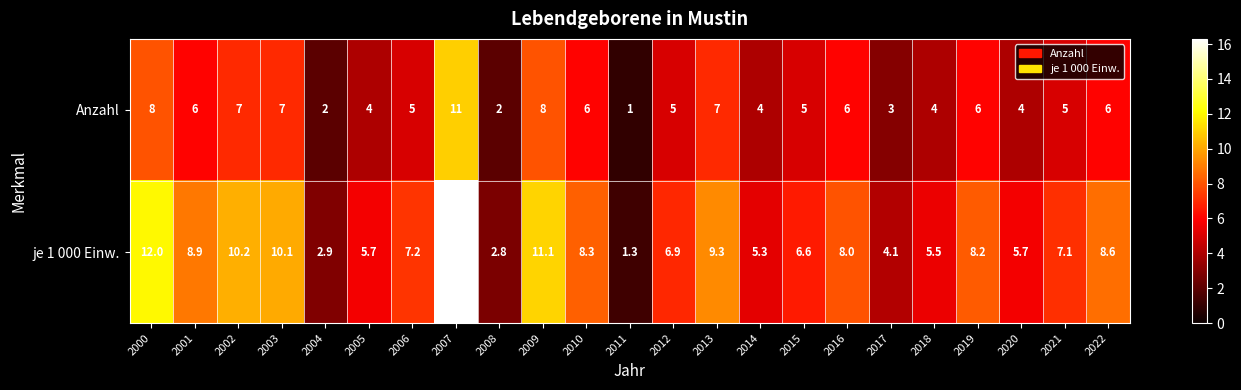

What value does the Anzahl series have at 2015?

5.0